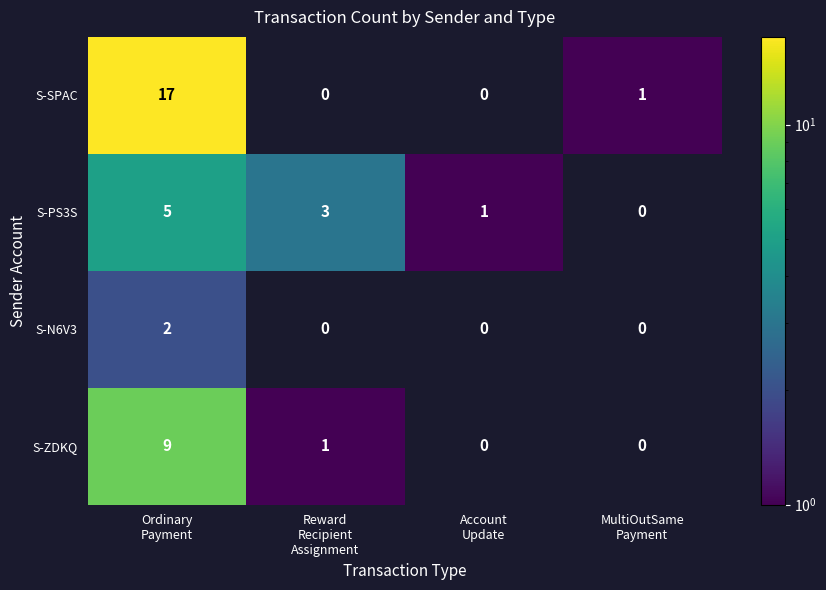

List the series in order of their peak value, lowest first.

S-N6V3, S-PS3S, S-ZDKQ, S-SPAC